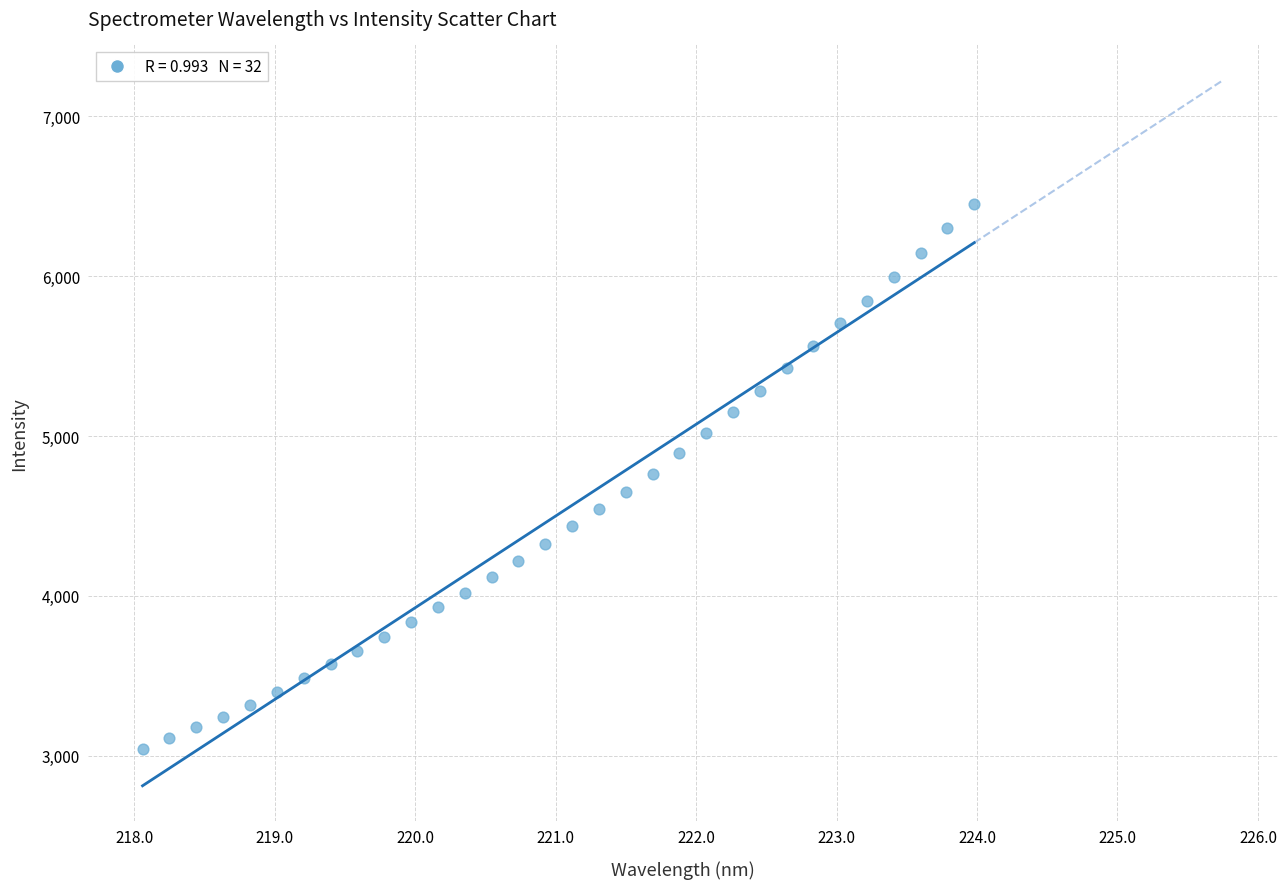

What is the range of X values (max minus min)?

5.9